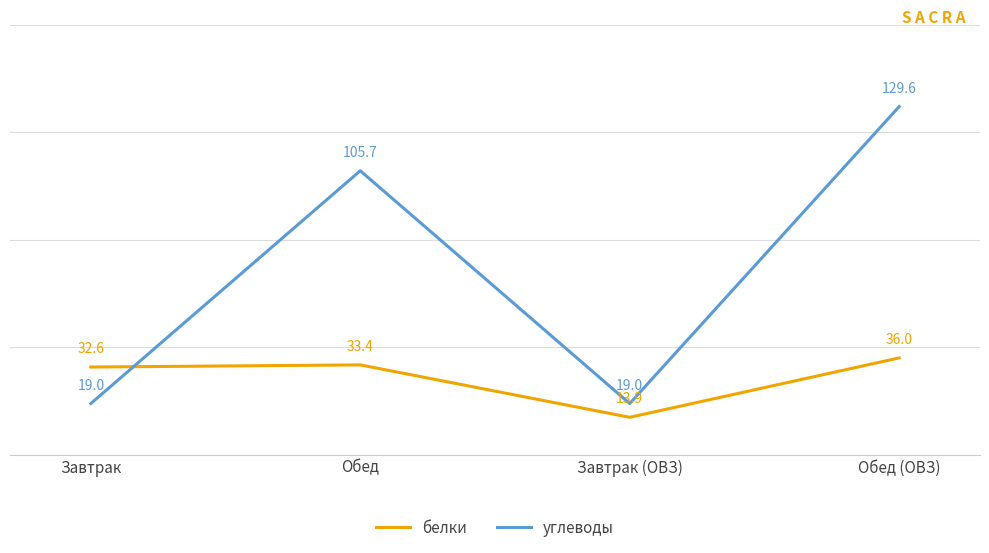

List the series in order of their peak value, lowest first.

белки, углеводы